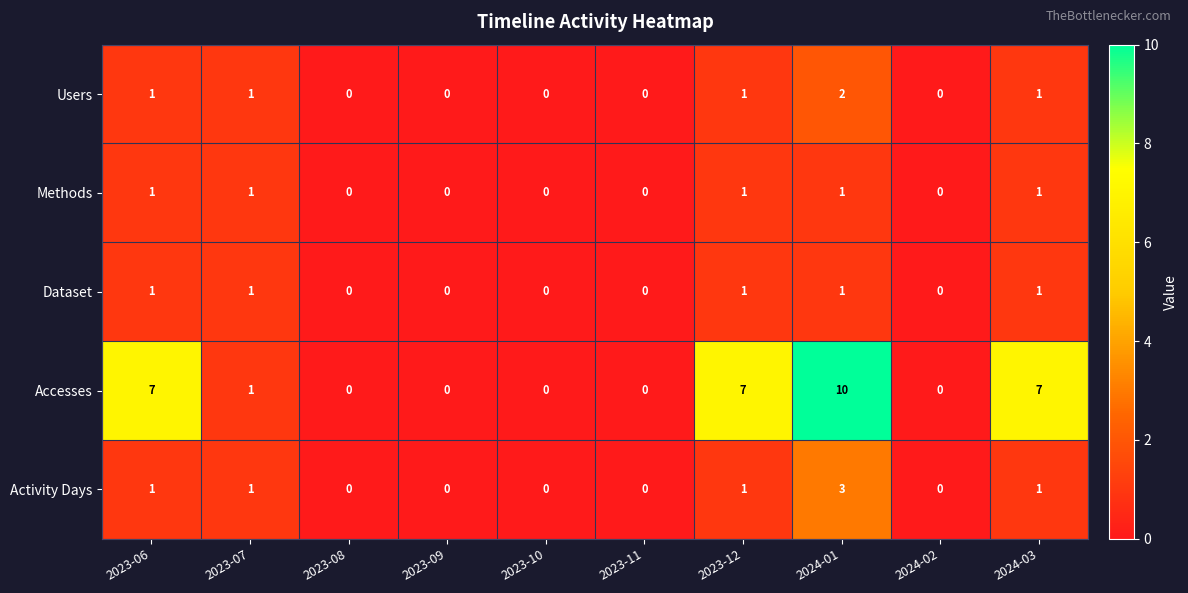

Which label corresponds to the largest value in the chart?

2024-01